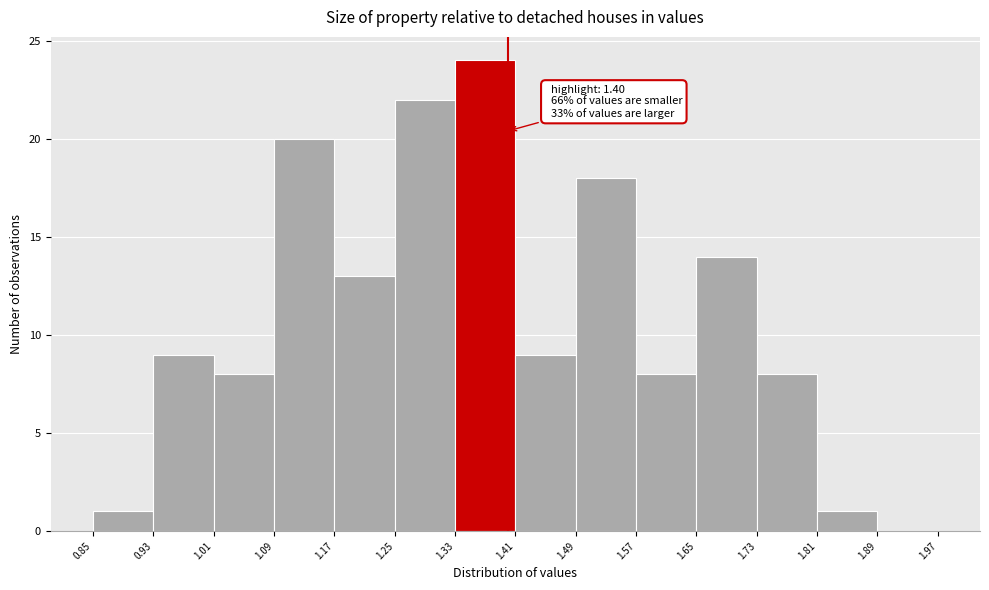

Over which range of the x-axis is the bar tallest?

1.33 to 1.41